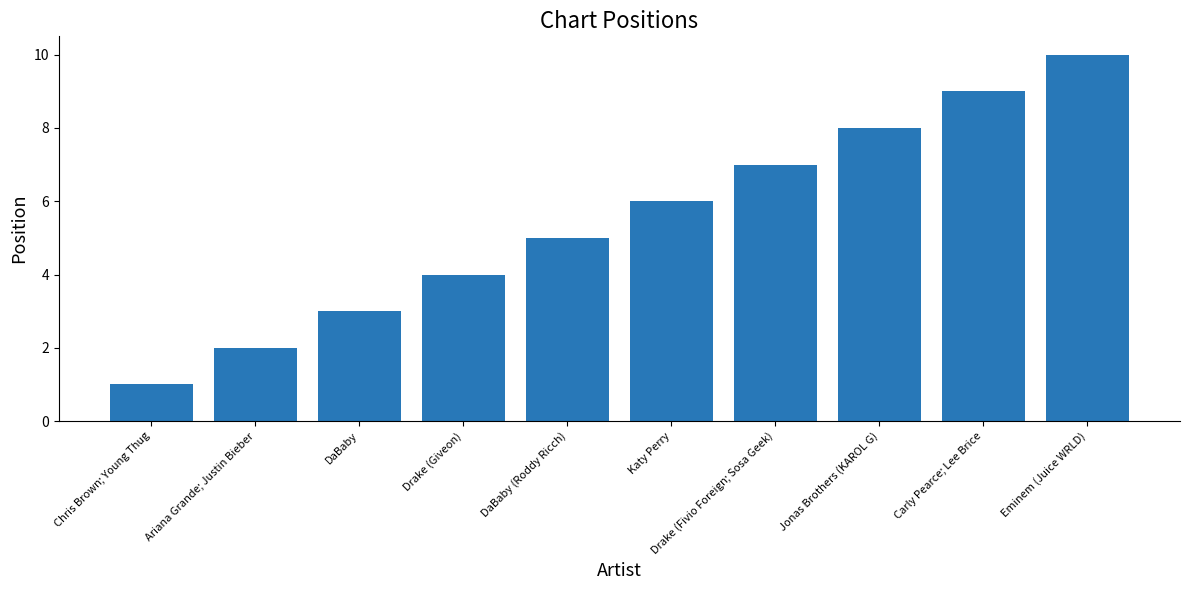

What is the difference between the maximum and minimum values?

9